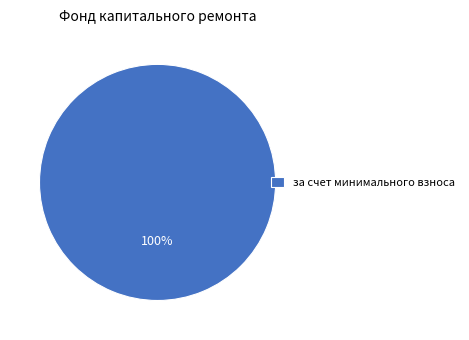

How many slices are in this pie chart?

1